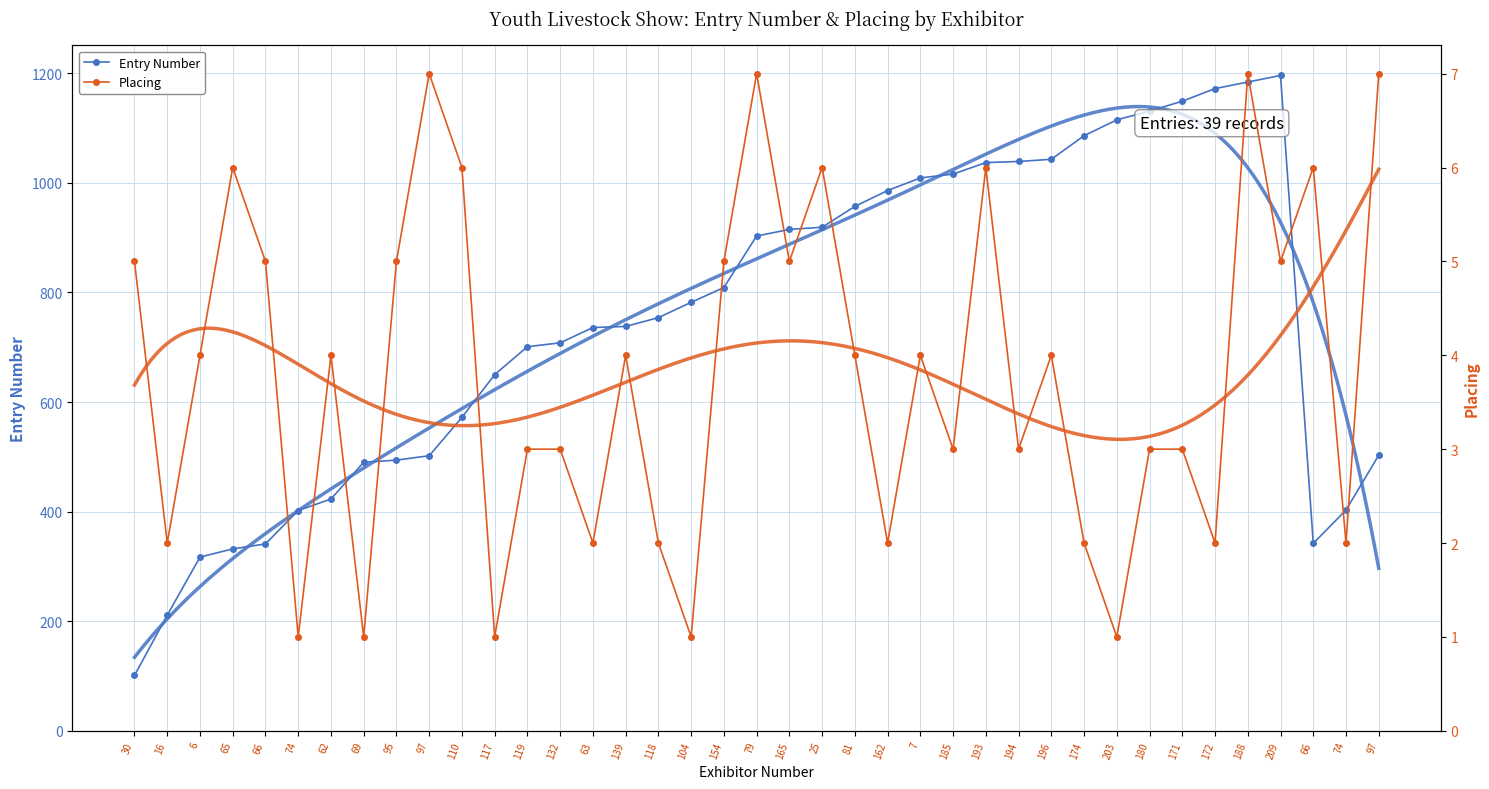

Reading right to left, list all the values displayed in this chart.

Entry Number: 503	403	342	1196	1184	1172	1149	1131	1115	1086	1043	1039	1037	1016	1009	986	957	919	915	903	809	782	754	738	736	708	701	650	572	502	494	490	423	402	341	332	317	211	101
Placing: 7	2	6	5	7	2	3	3	1	2	4	3	6	3	4	2	4	6	5	7	5	1	2	4	2	3	3	1	6	7	5	1	4	1	5	6	4	2	5